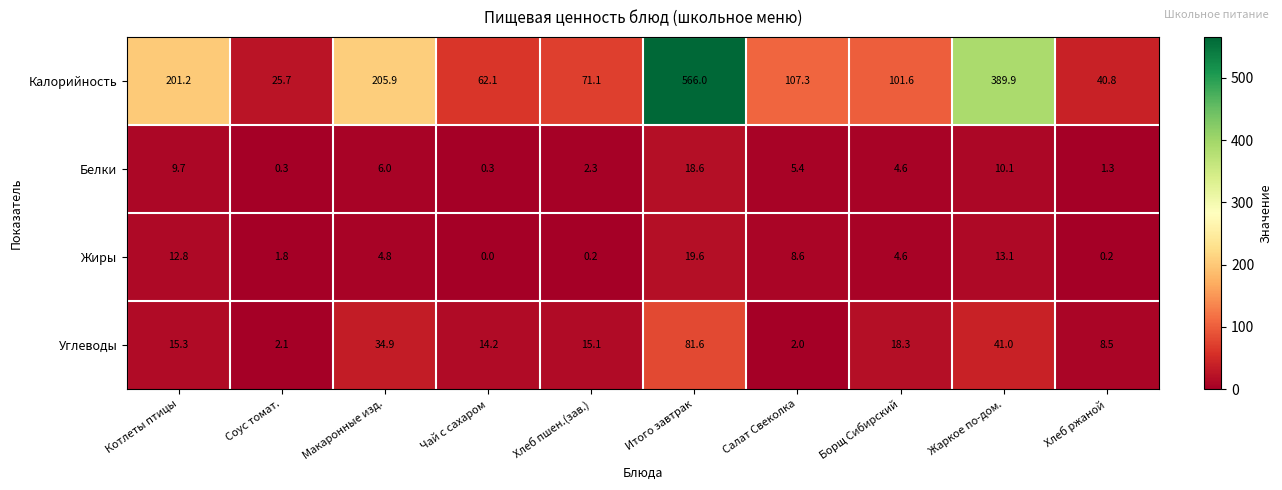

Where does the Калорийность series first go above 107?

Котлеты птицы